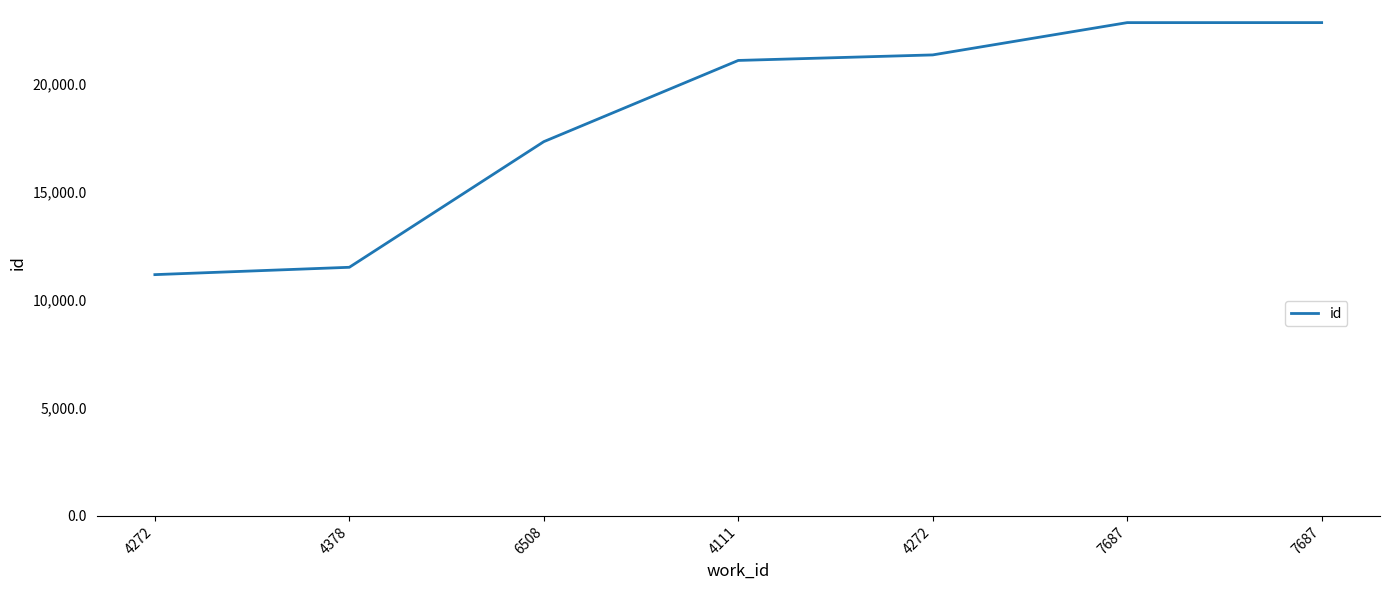

Reading left to right, transcribe all the data shown in this chart.

4272=11164	4378=11504	6508=17317	4111=21075	4272=21331	7687=22825	7687=22826